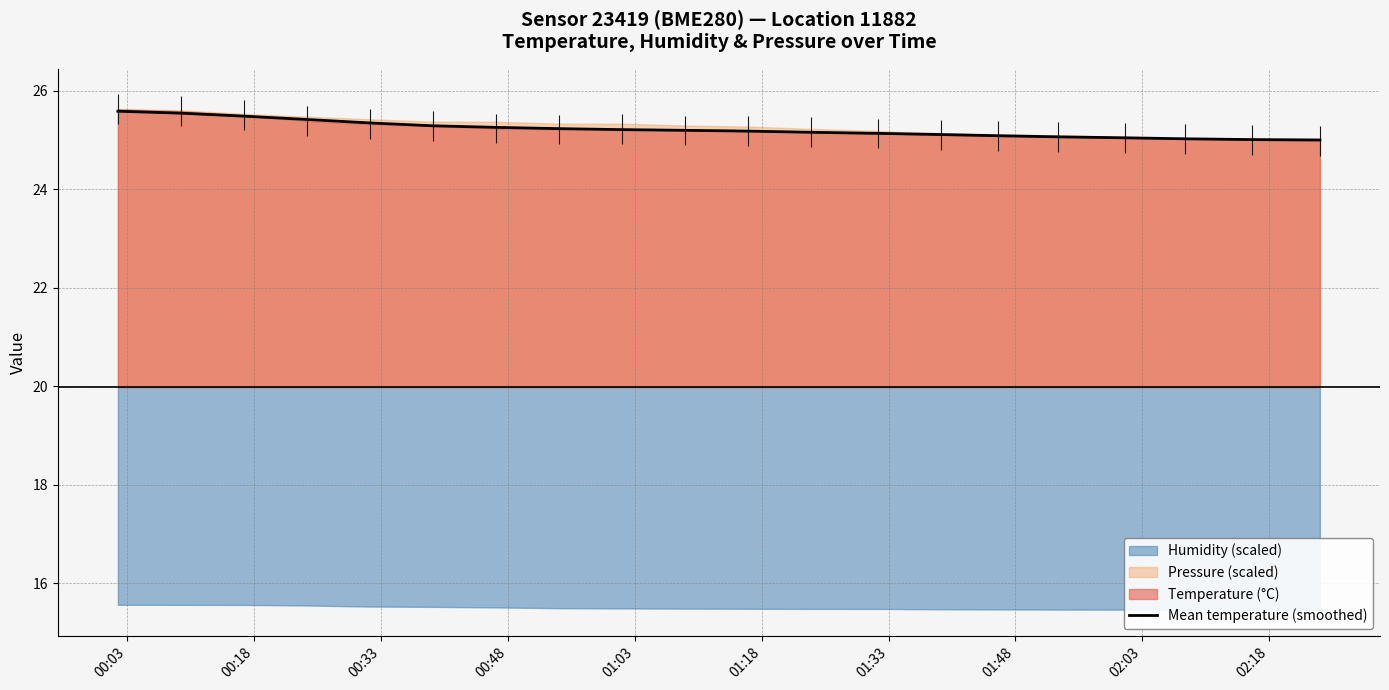

What is the lowest value of the Mean temperature (smoothed) series?

25.0